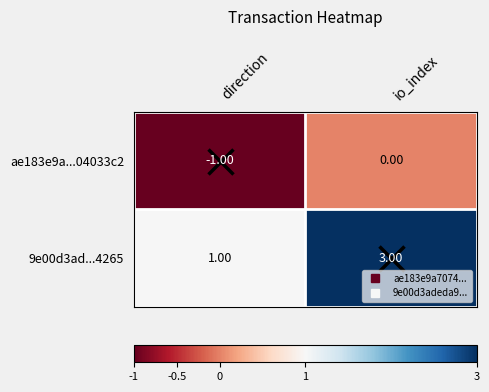

What is the total value across all series at io_index?

3